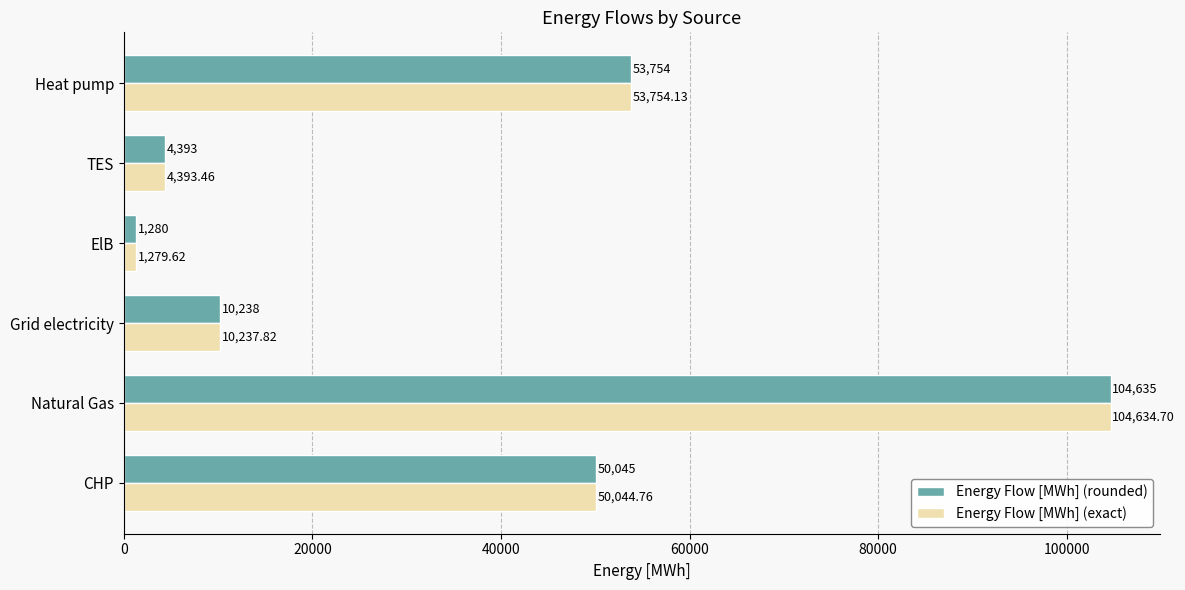

Which category has the highest value in the Energy Flow [MWh] (rounded) series?

Natural Gas